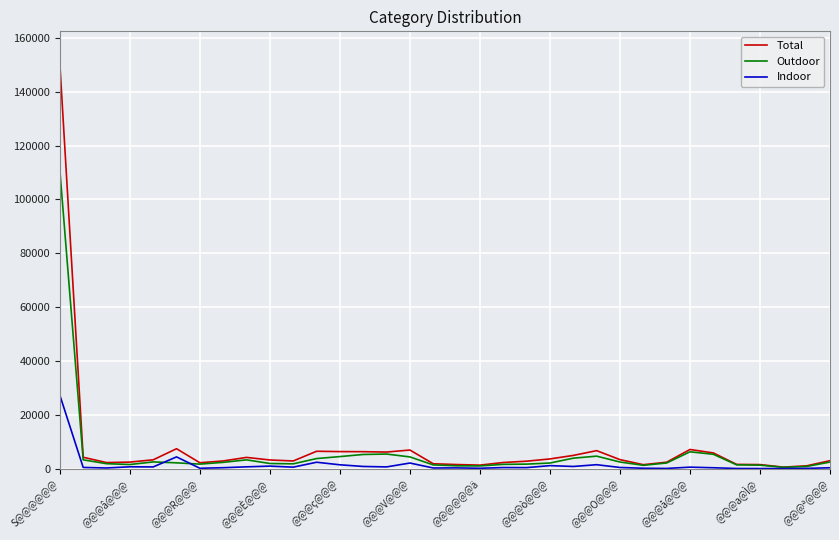

Rank the series by their average value, from highest to lowest.

Total, Outdoor, Indoor